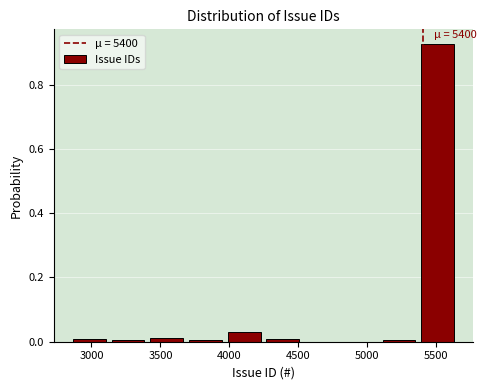

Which range on the x-axis has the tallest bar?

5350 to 5650